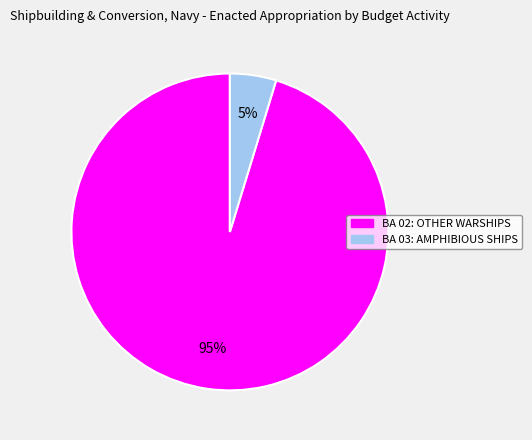

Between BA 02: OTHER WARSHIPS and BA 03: AMPHIBIOUS SHIPS, which is larger?

BA 02: OTHER WARSHIPS